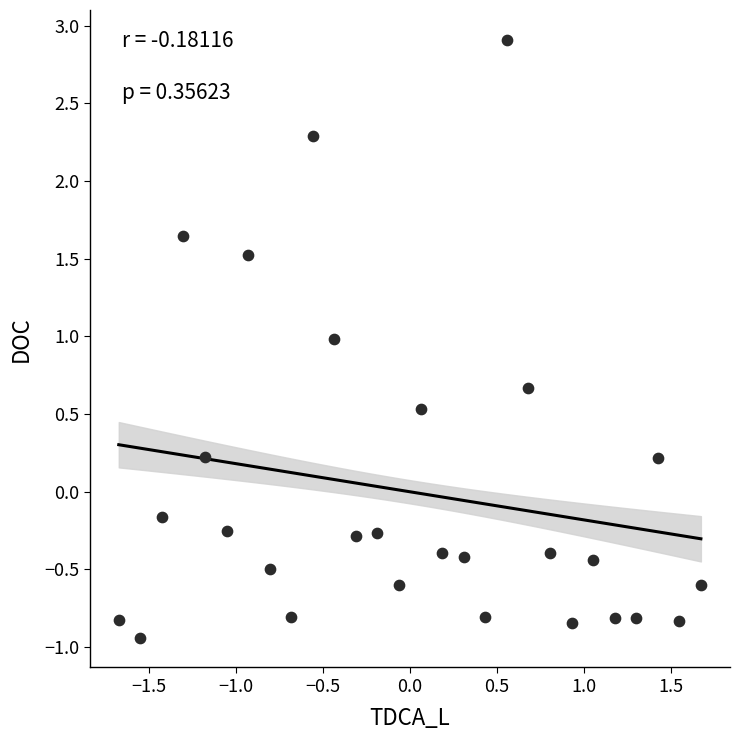

What is the range of Y values (max minus min)?

3.8